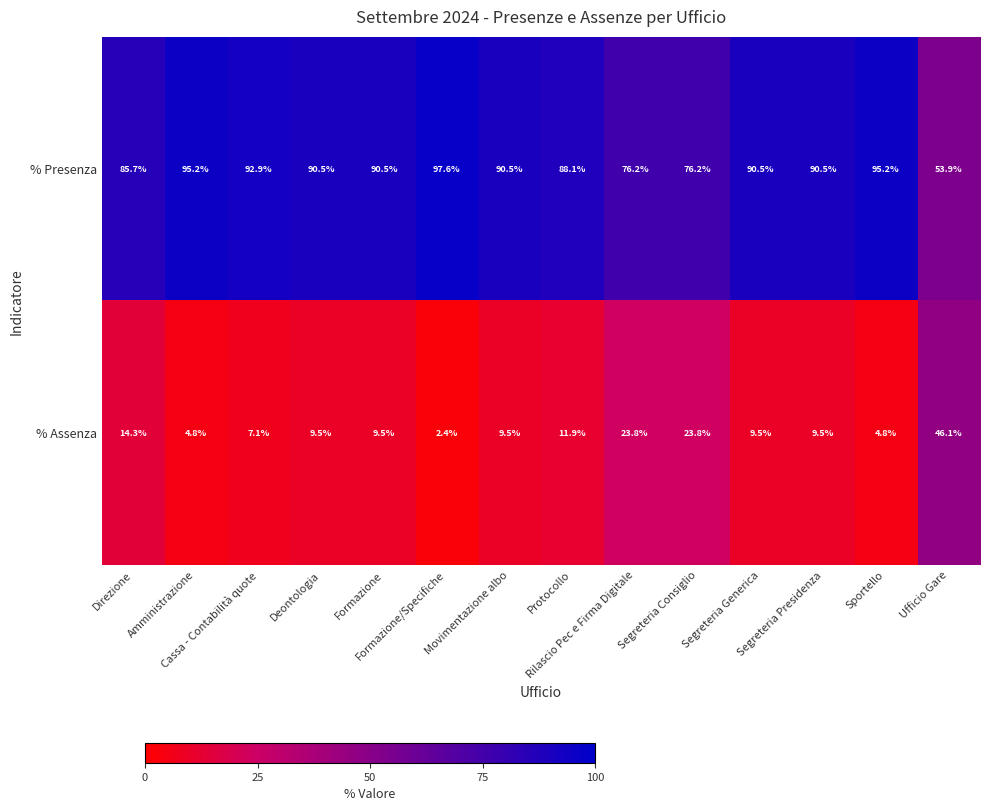

What is the difference between the second highest and second lowest values in the % Presenza series?

19.0